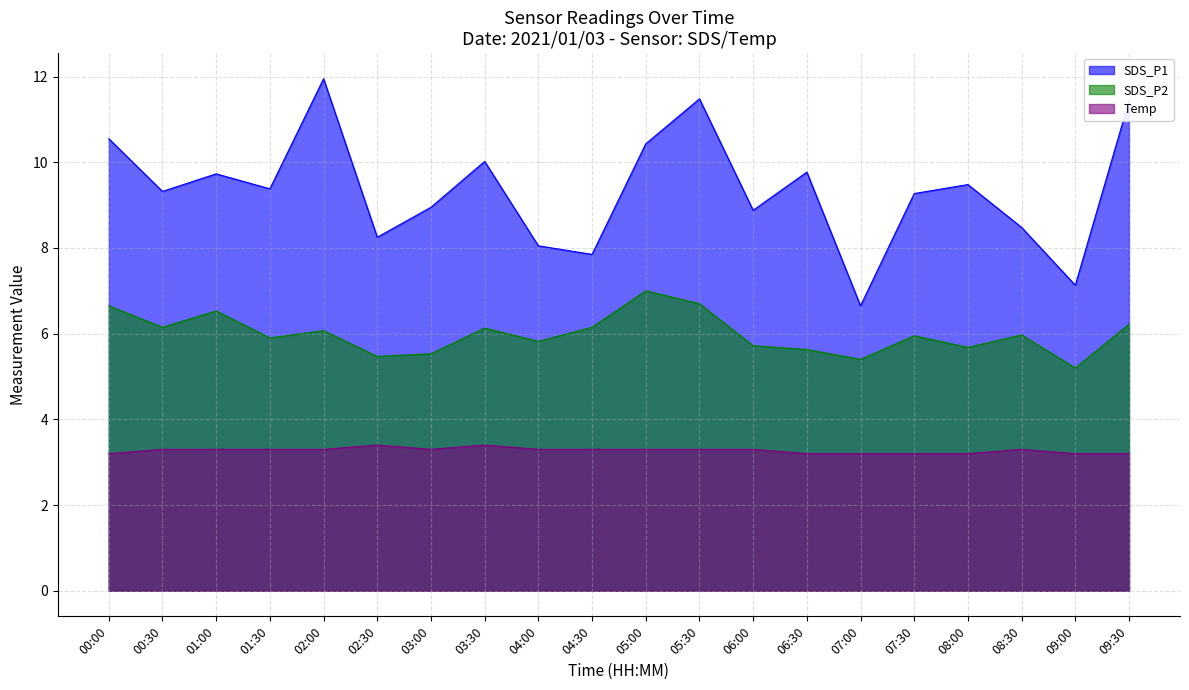

How many interior local peaks does the SDS_P1 series have?

6